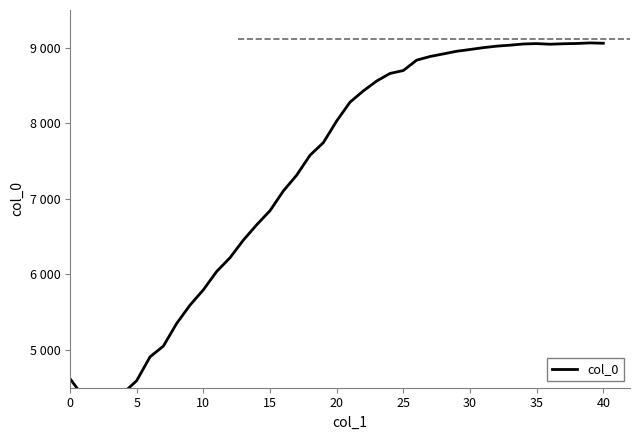

What is the smallest value displayed?

4143.2